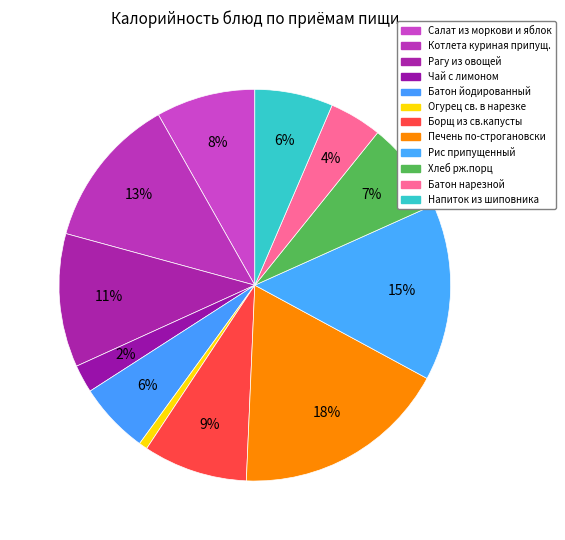

Which has a higher value, Рис припущенный or Огурец св. в нарезке?

Рис припущенный